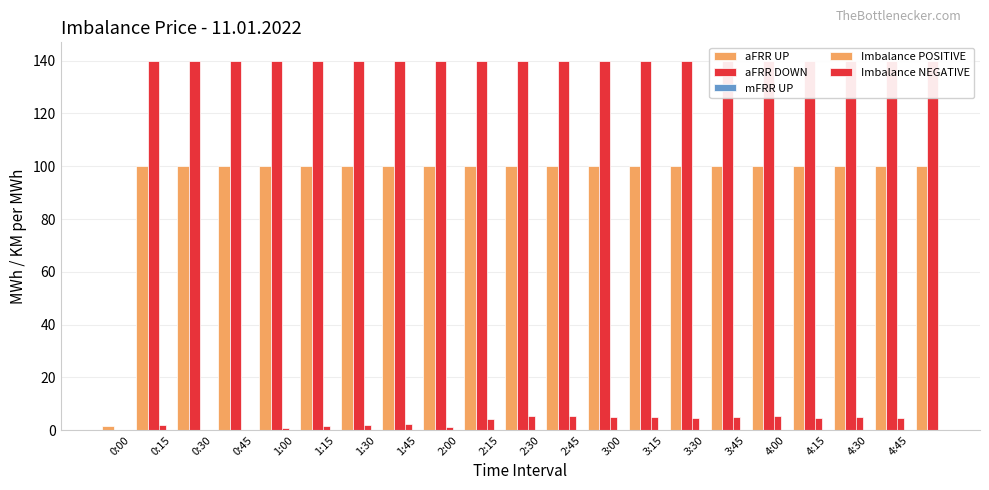

What is the label of the 12th bar from the left?

2:45